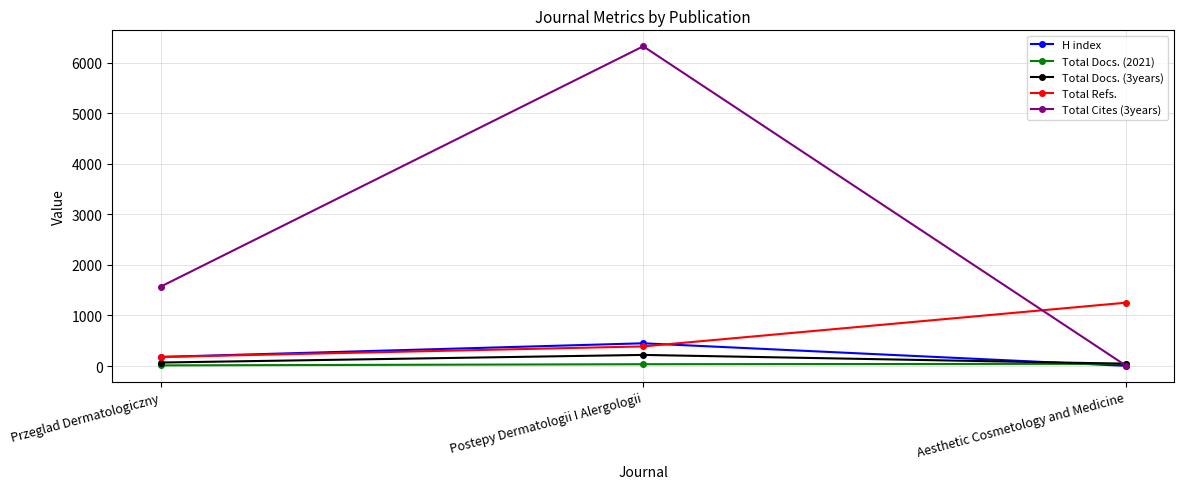

Which series has the largest total across all categories?

Total Cites (3years)